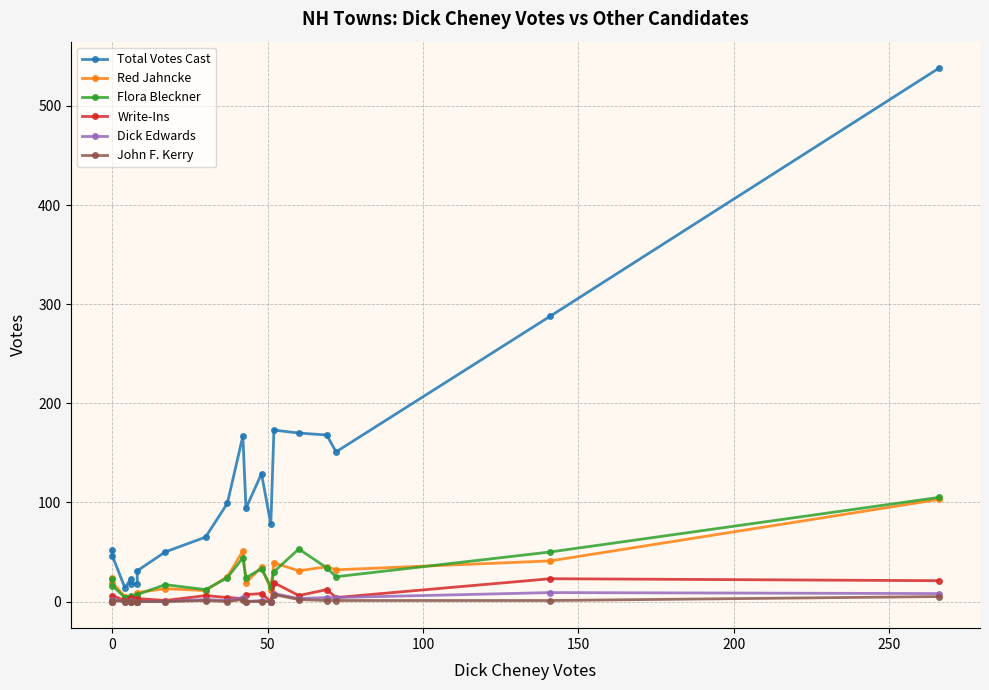

How many data points in Red Jahncke are above 24?

9